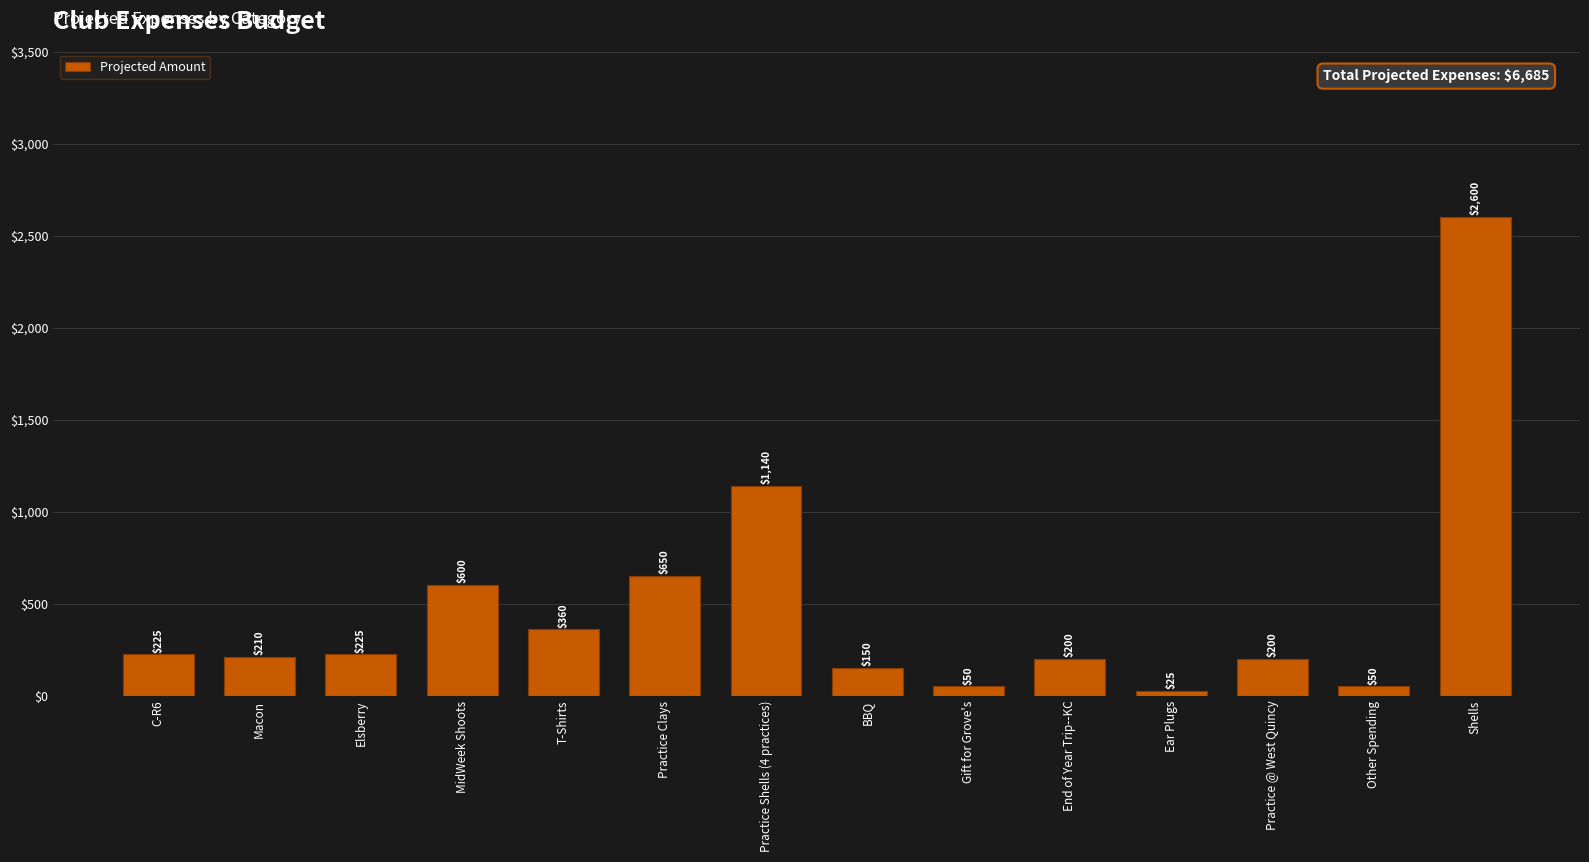

What is the sum of all values?

6685